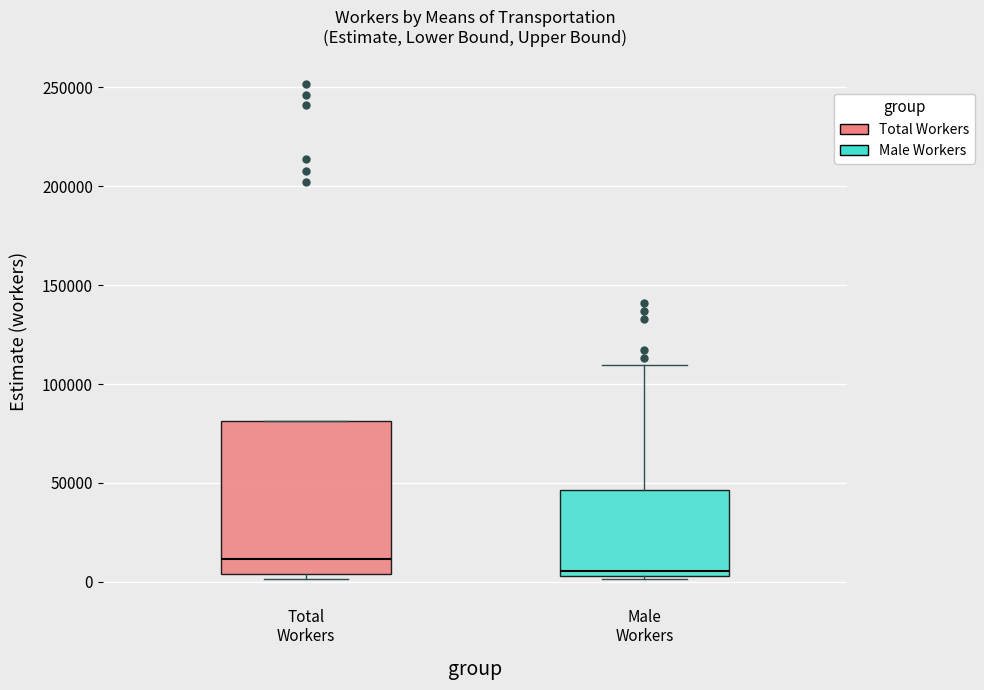

Where is the lower edge of the box for Male Workers on the y-axis? The values are not printed on the chart, so give them approximately, as read against the axis.

5000